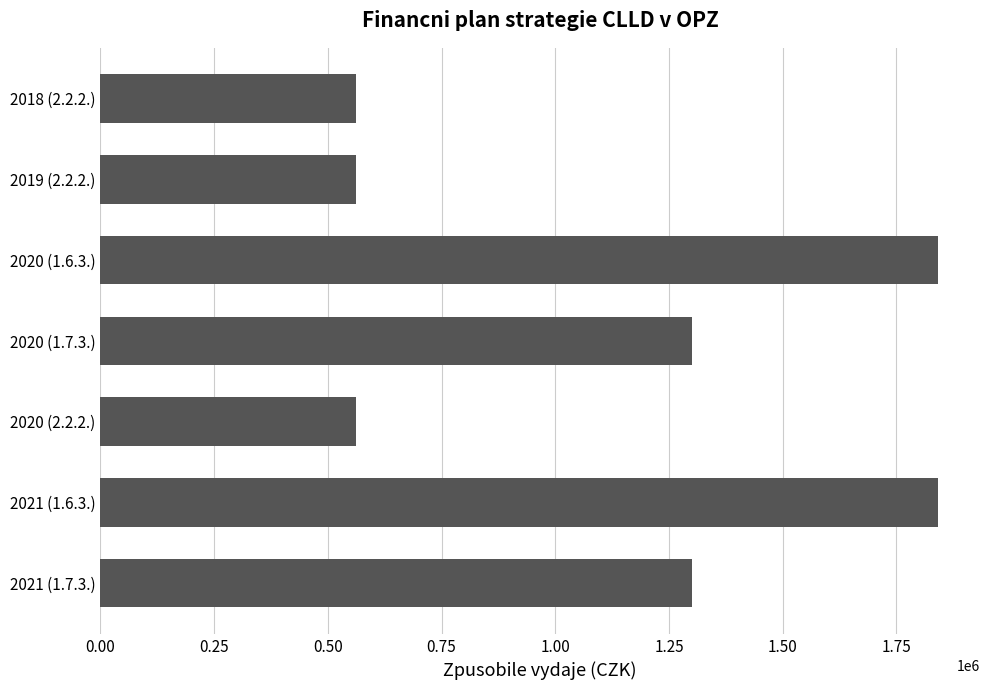

What is the smallest value displayed?

561950